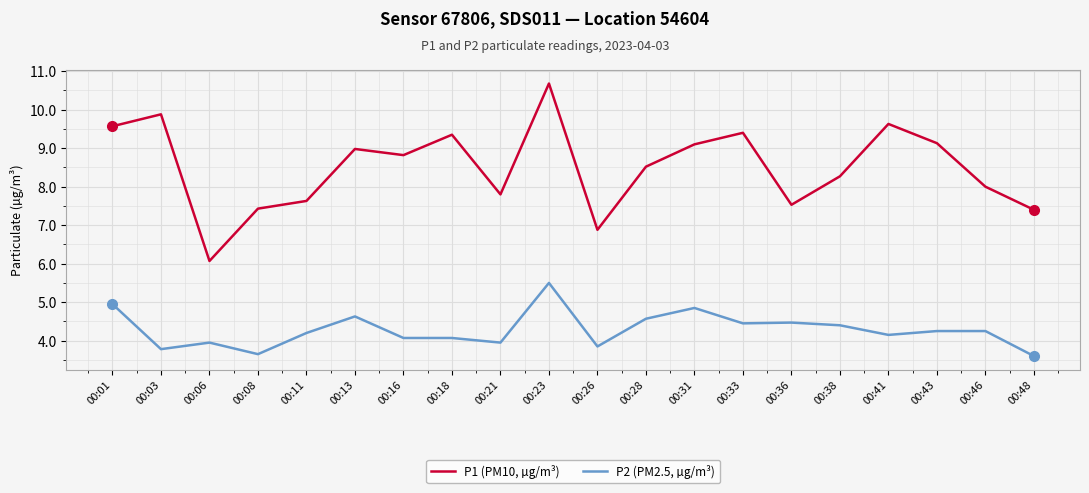

Is the value of P1 (PM10, µg/m³) at 00:13 greater than the value of P2 (PM2.5, µg/m³) at 00:28?

Yes